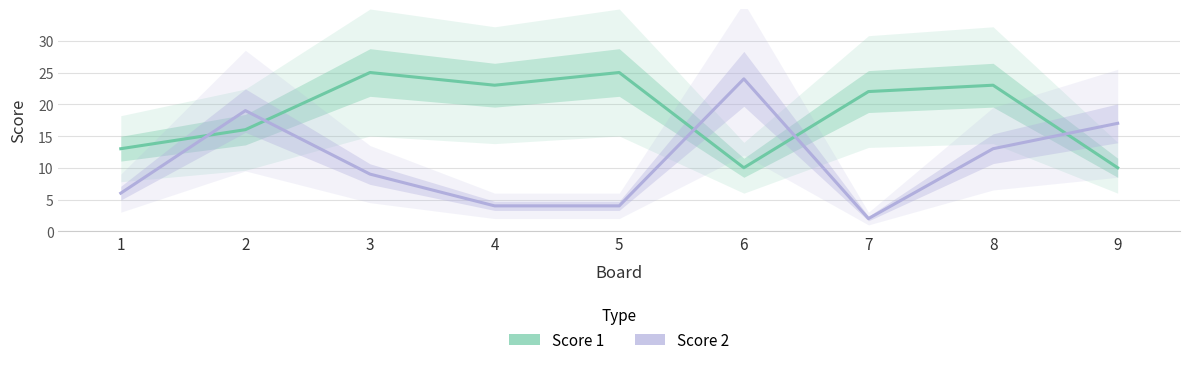

Where do Score 2 and Score 1 first cross each other?

1 and 2